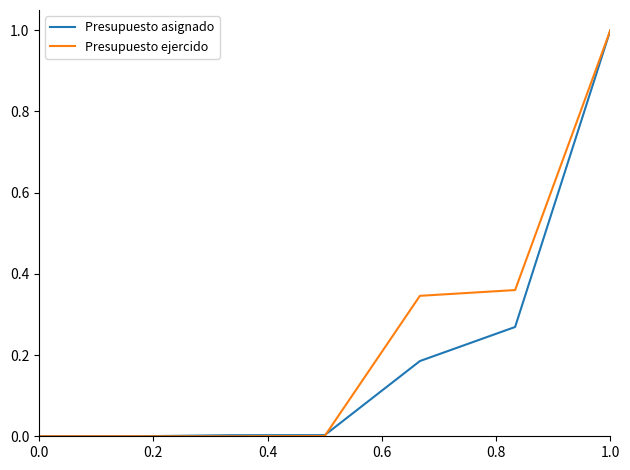

What is the greatest value displayed?

1.0